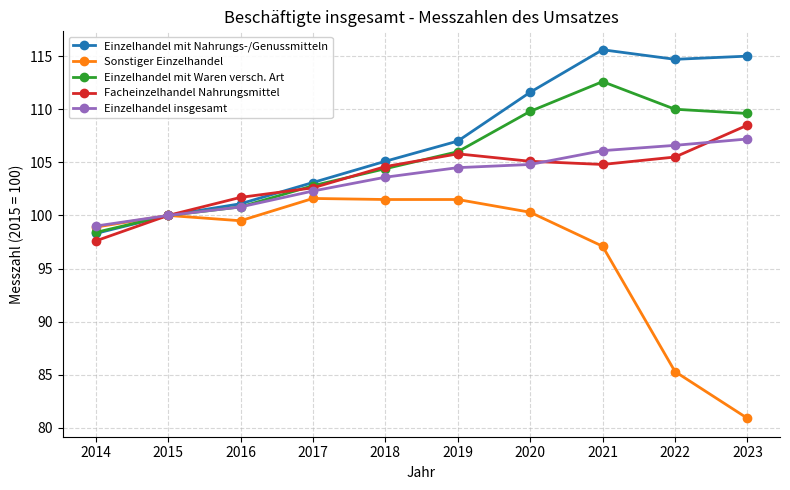

Which series has the widest spread of values?

Sonstiger Einzelhandel